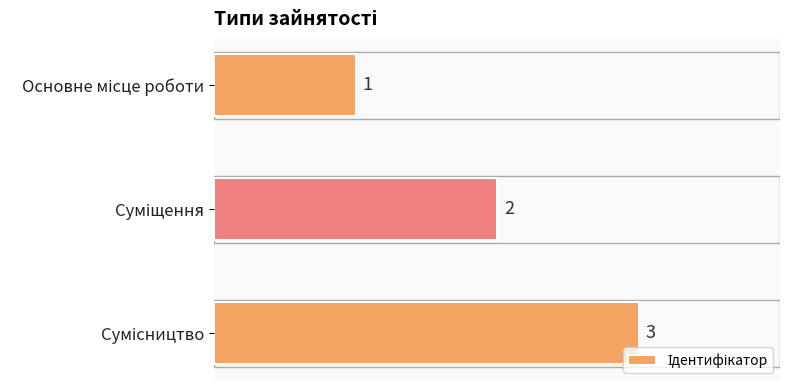

What is the minimum value shown in the chart?

1